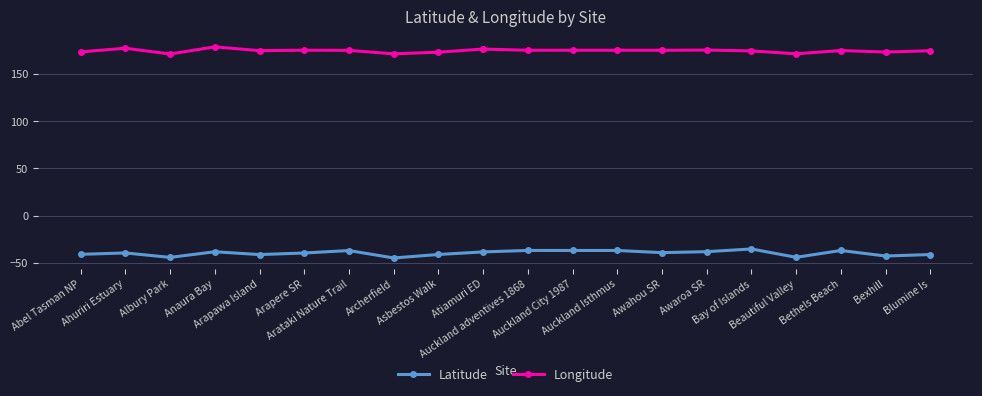

Rank the series at Arapawa Island from lowest to highest value.

Latitude, Longitude